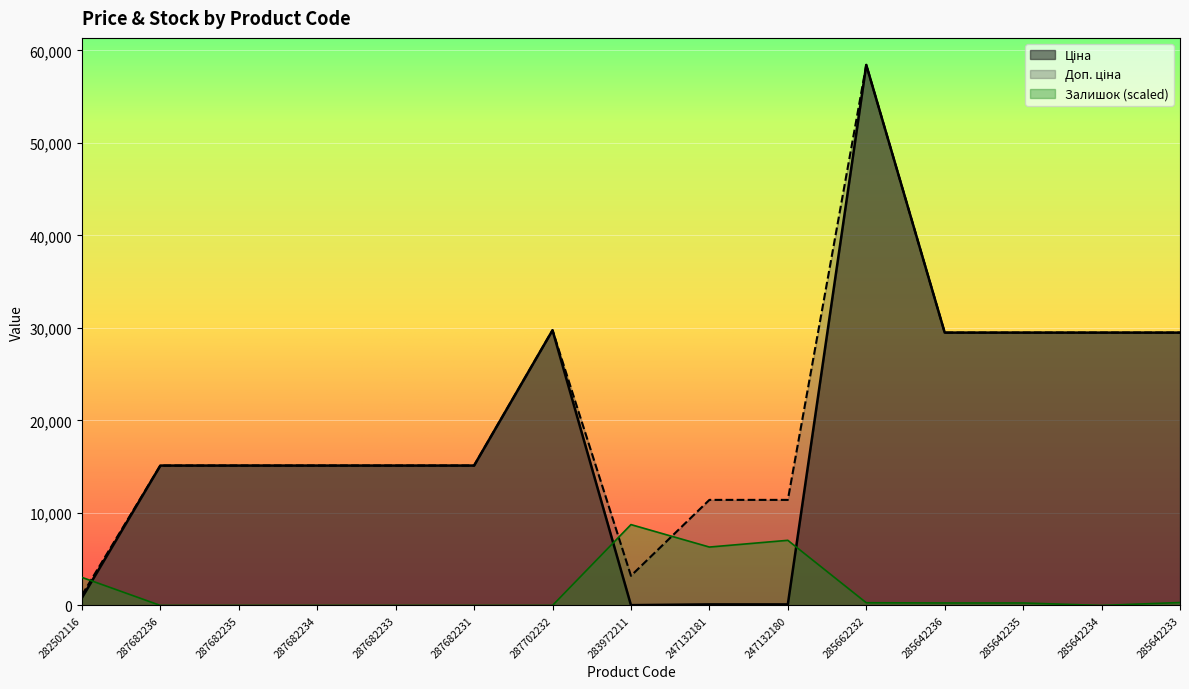

Which series has the widest spread of values?

Ціна